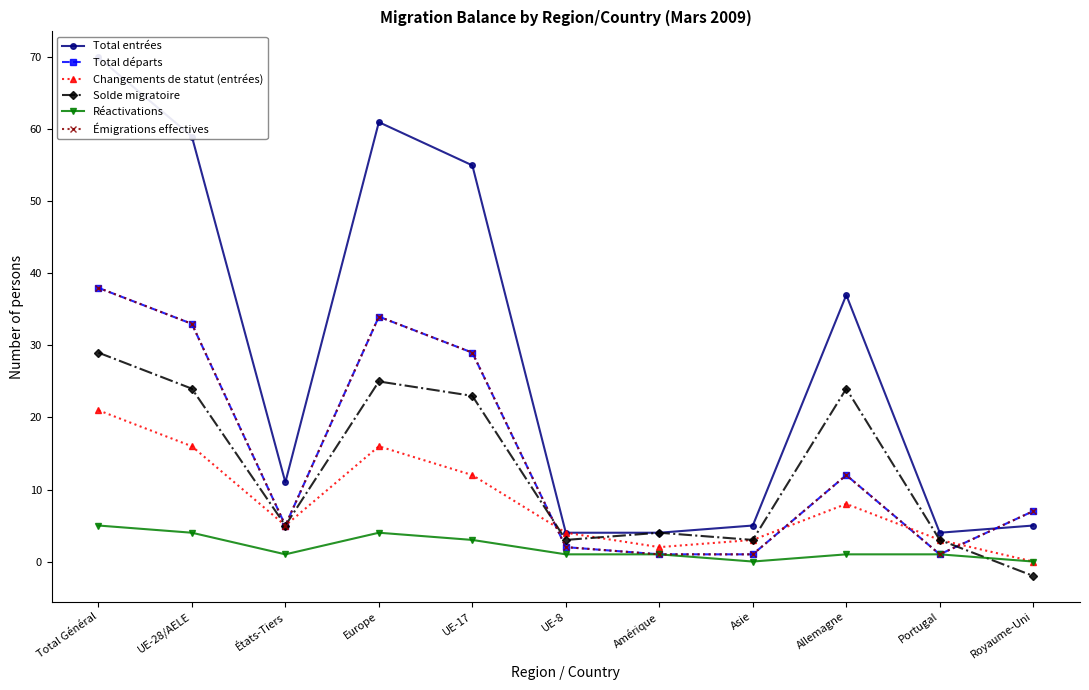

How many lines are shown in the chart?

6